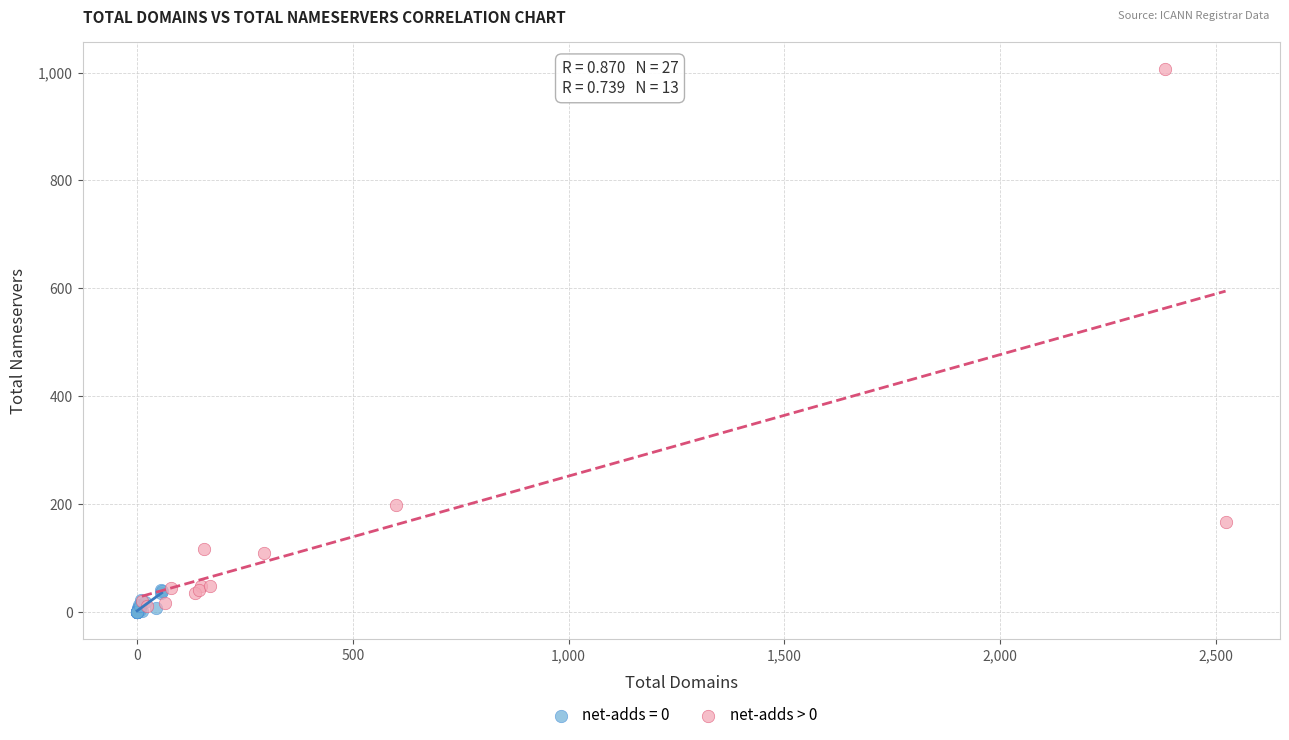

Which series reaches the maximum Y coordinate?

net-adds > 0